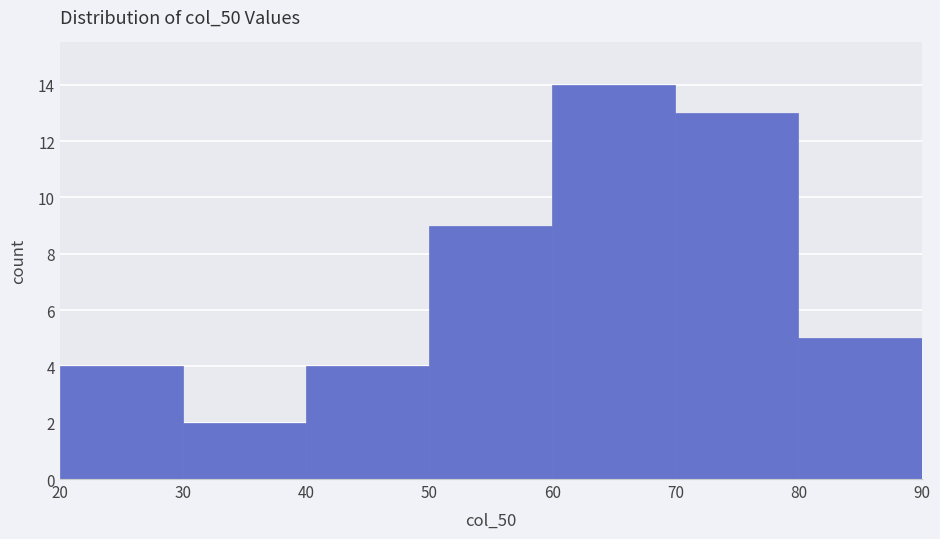

Over which range of the x-axis is the bar tallest?

60 to 70